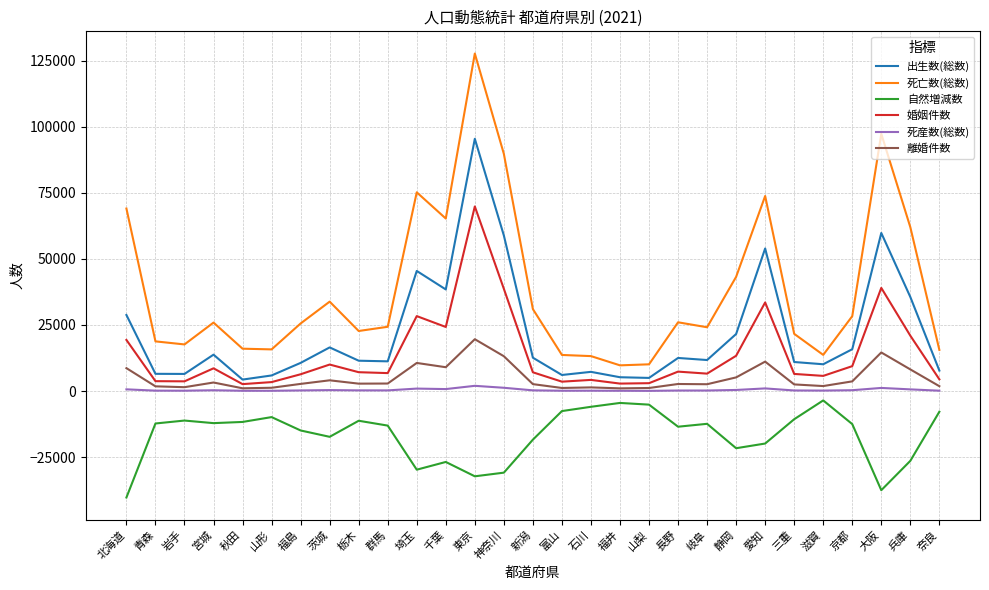

Where does the 死産数(総数) series first go above 247?

北海道